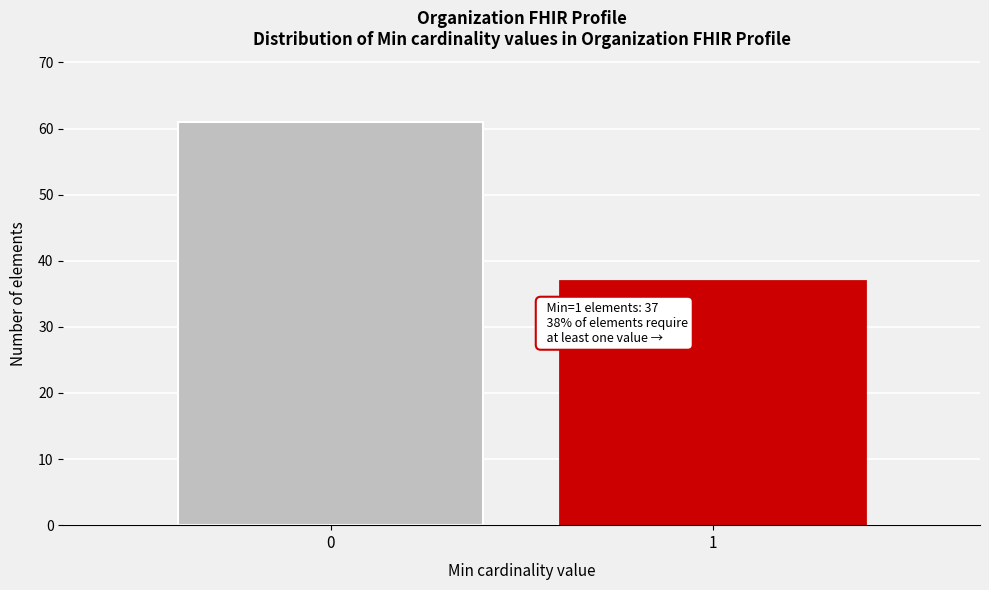

Reading left to right, what are all the values shown in this chart?

0=61	1=37